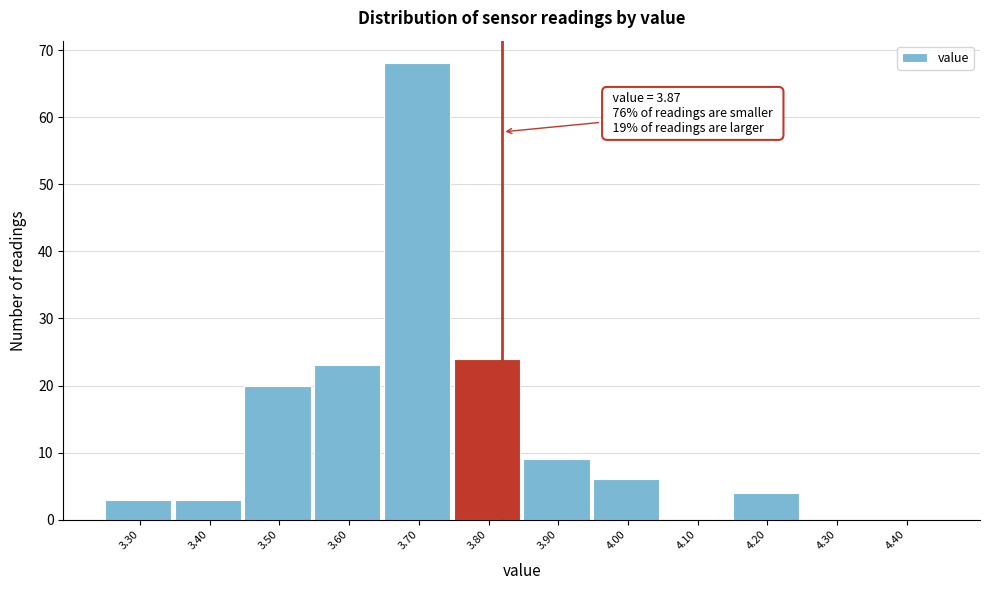

Reading left to right, transcribe all the data shown in this chart.

3.30=3	3.40=3	3.50=20	3.60=23	3.70=68	3.80=24	3.90=9	4.00=6	4.10=0	4.20=4	4.30=0	4.40=0